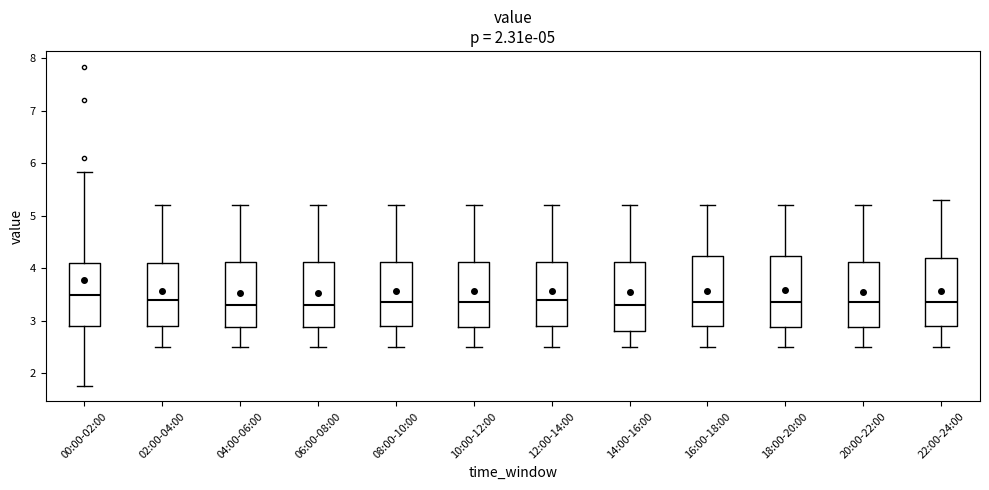

Which box's median line is the highest?

00:00-02:00